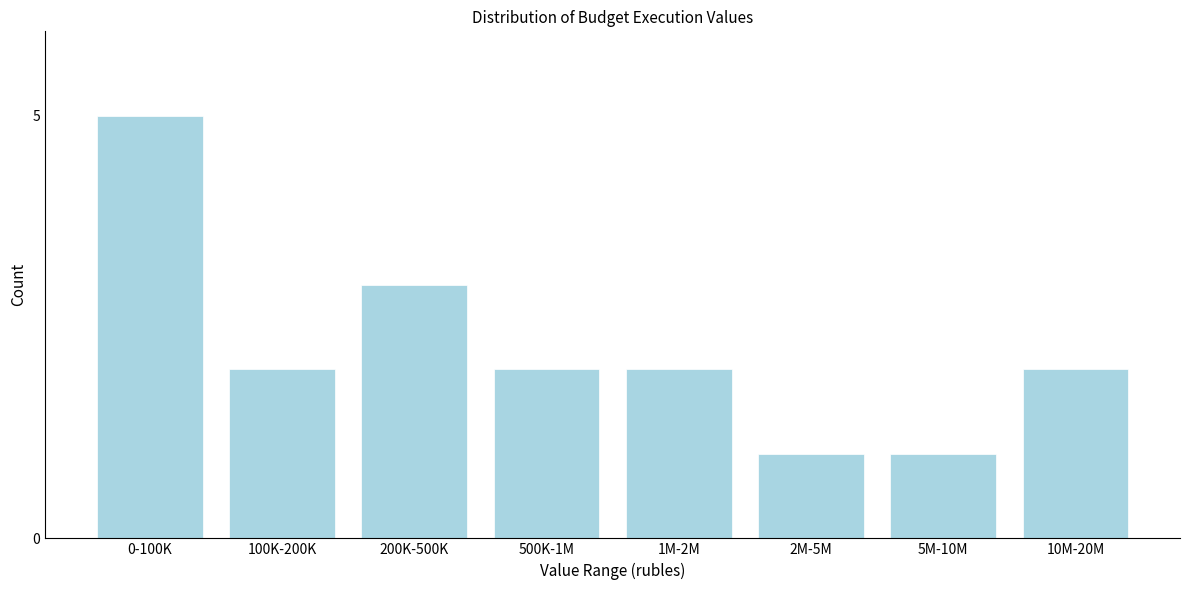

Reading left to right, transcribe all the data shown in this chart.

0-100K=5	100K-200K=2	200K-500K=3	500K-1M=2	1M-2M=2	2M-5M=1	5M-10M=1	10M-20M=2